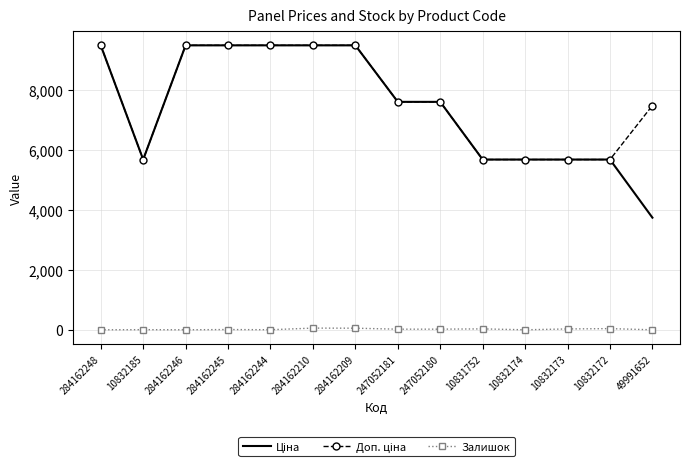

What is the total value across all series at 284162246?

18960.1